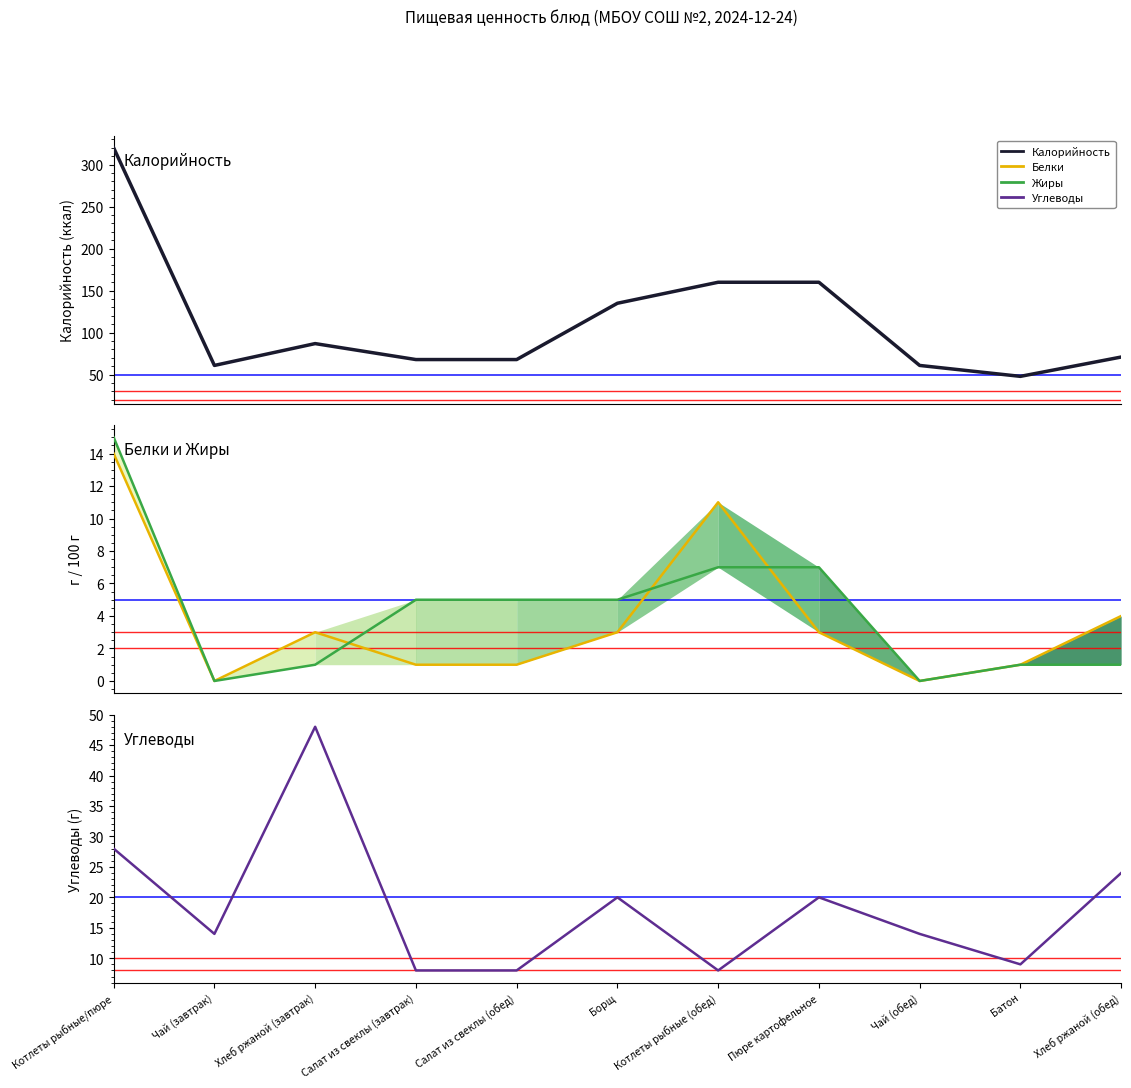

Where is Калорийность nearest to the value 184?

Котлеты рыбные (обед)